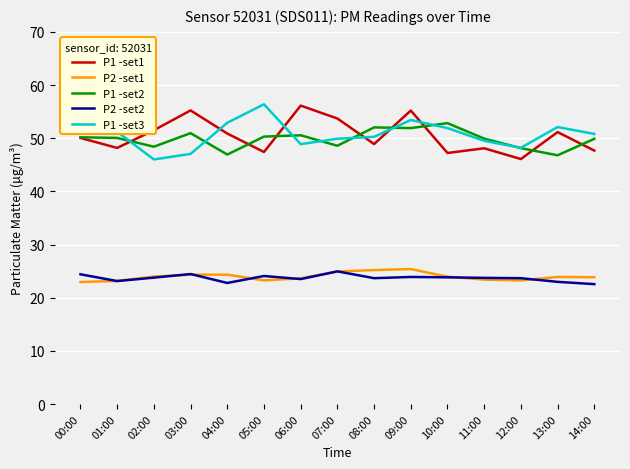

What is the difference between the maximum and minimum values in the P2 -set1 series?

2.4